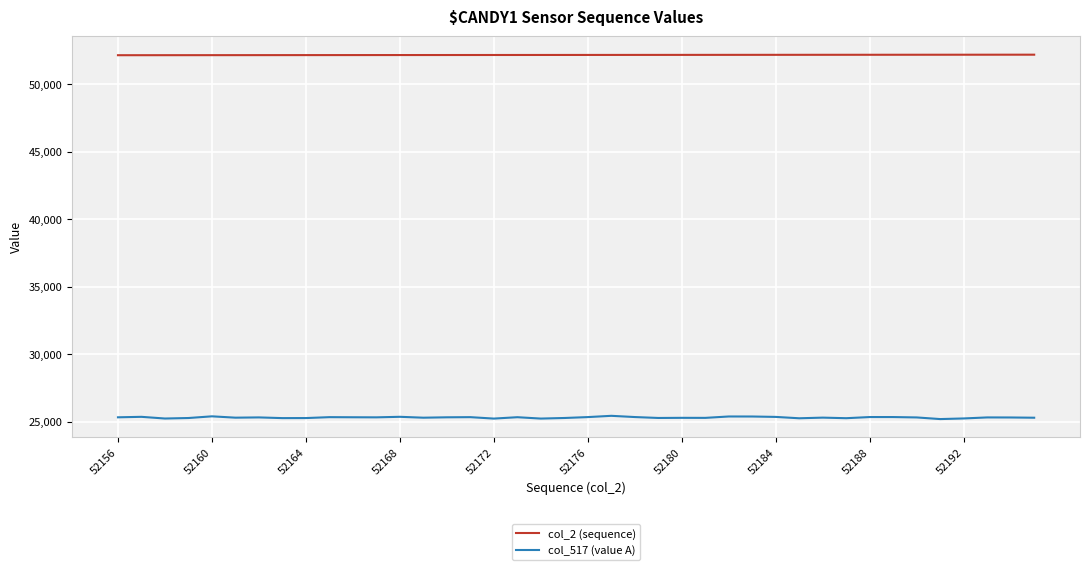

List the series in order of their overall mean, lowest first.

col_517 (value A), col_2 (sequence)